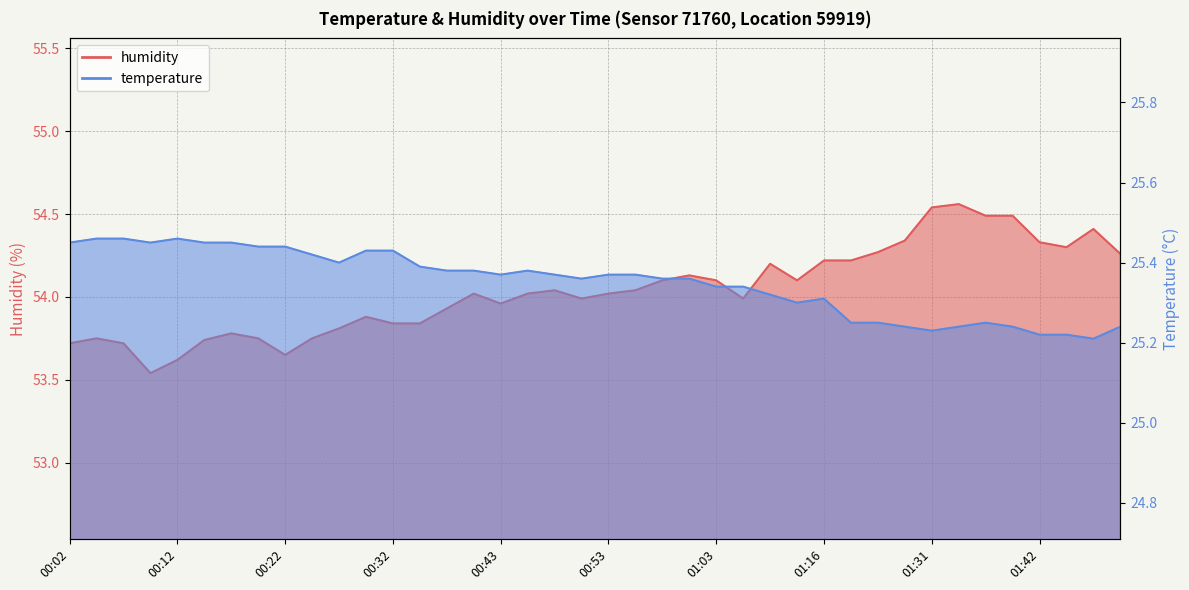

Which series has the largest total across all categories?

humidity